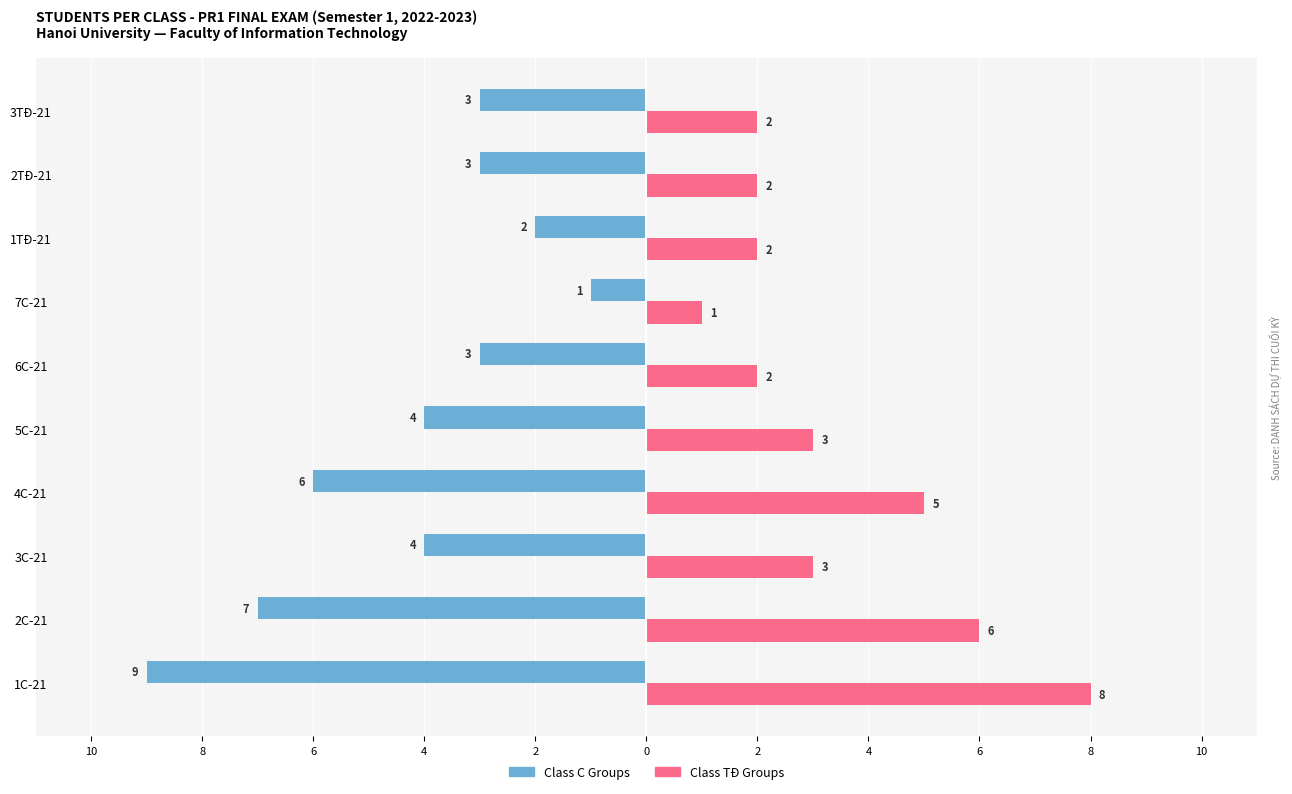

Reading left to right, extract all data points from this chart.

Class C Groups: -9	-7	-4	-6	-4	-3	-1	-2	-3	-3
Class TĐ Groups: 8	6	3	5	3	2	1	2	2	2